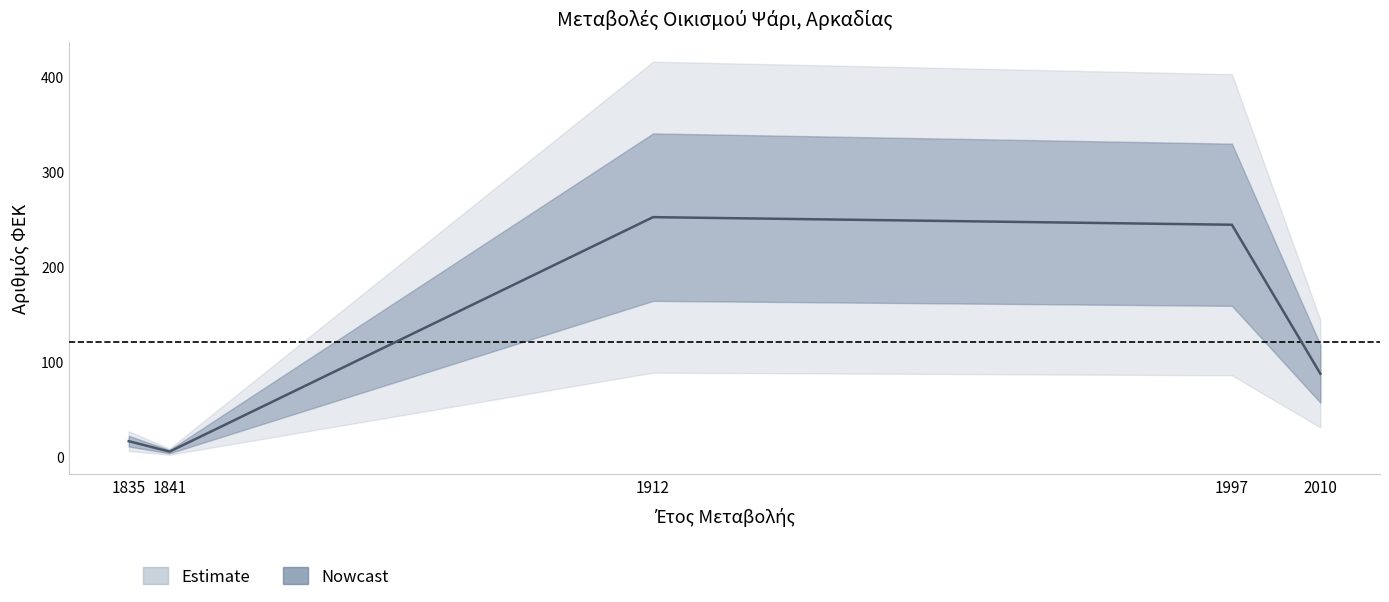

What is the minimum value shown in the chart?

5